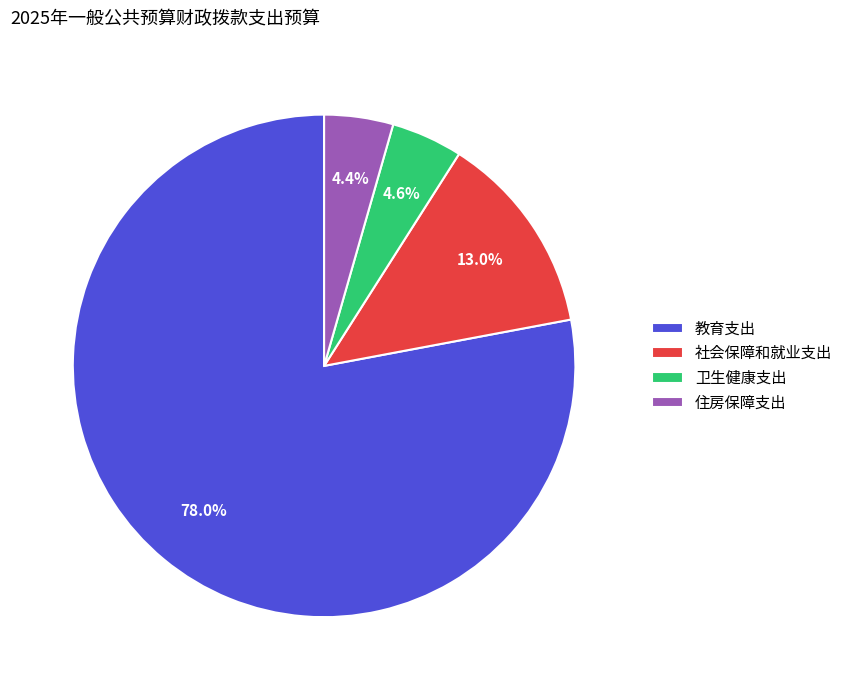

What is the largest slice in the pie chart?

教育支出